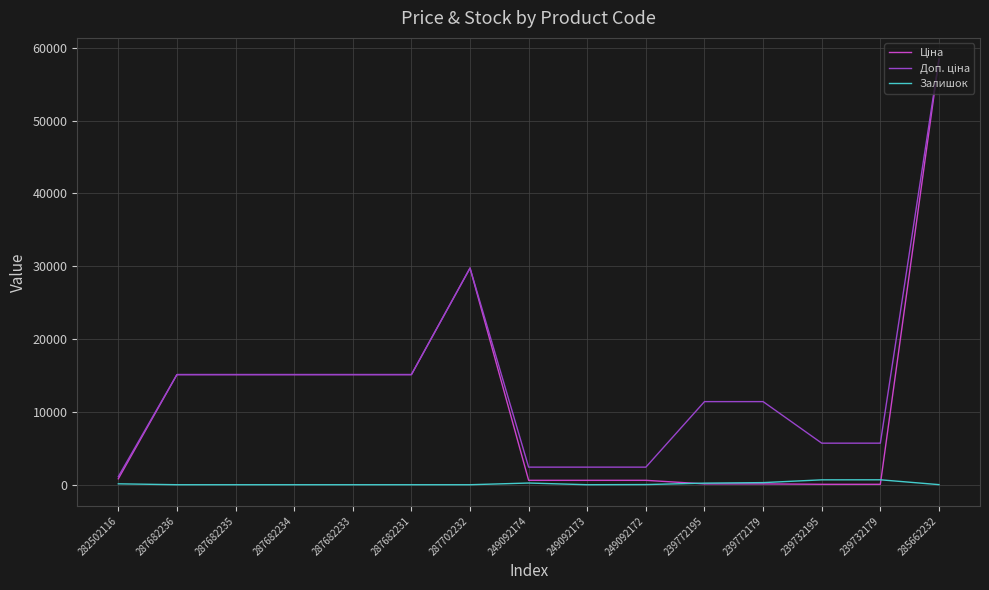

What is the greatest value displayed?

58426.5